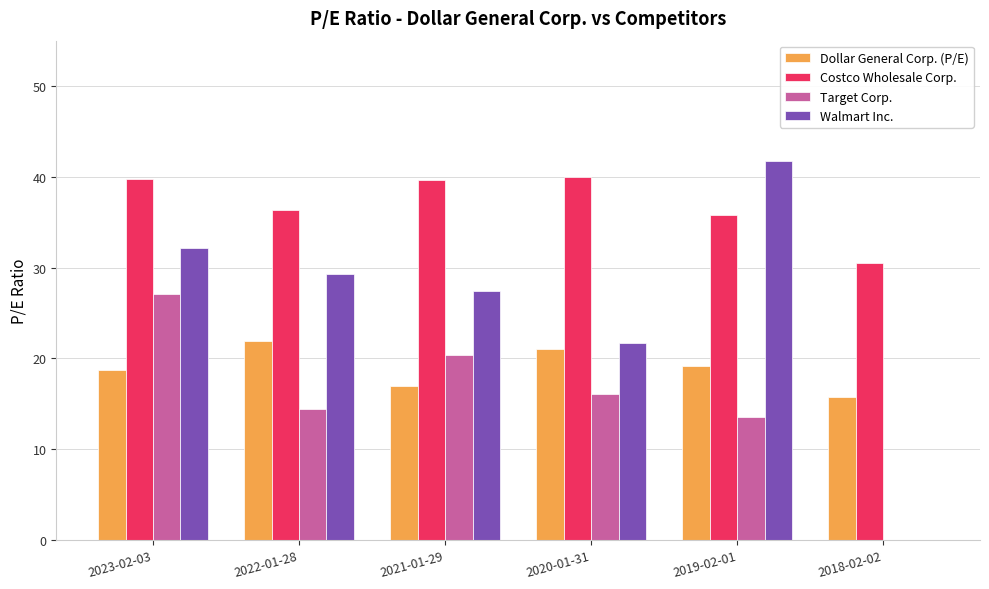

What is the sum of the Dollar General Corp. (P/E) values at 2021-01-29 and 2018-02-02?

32.7